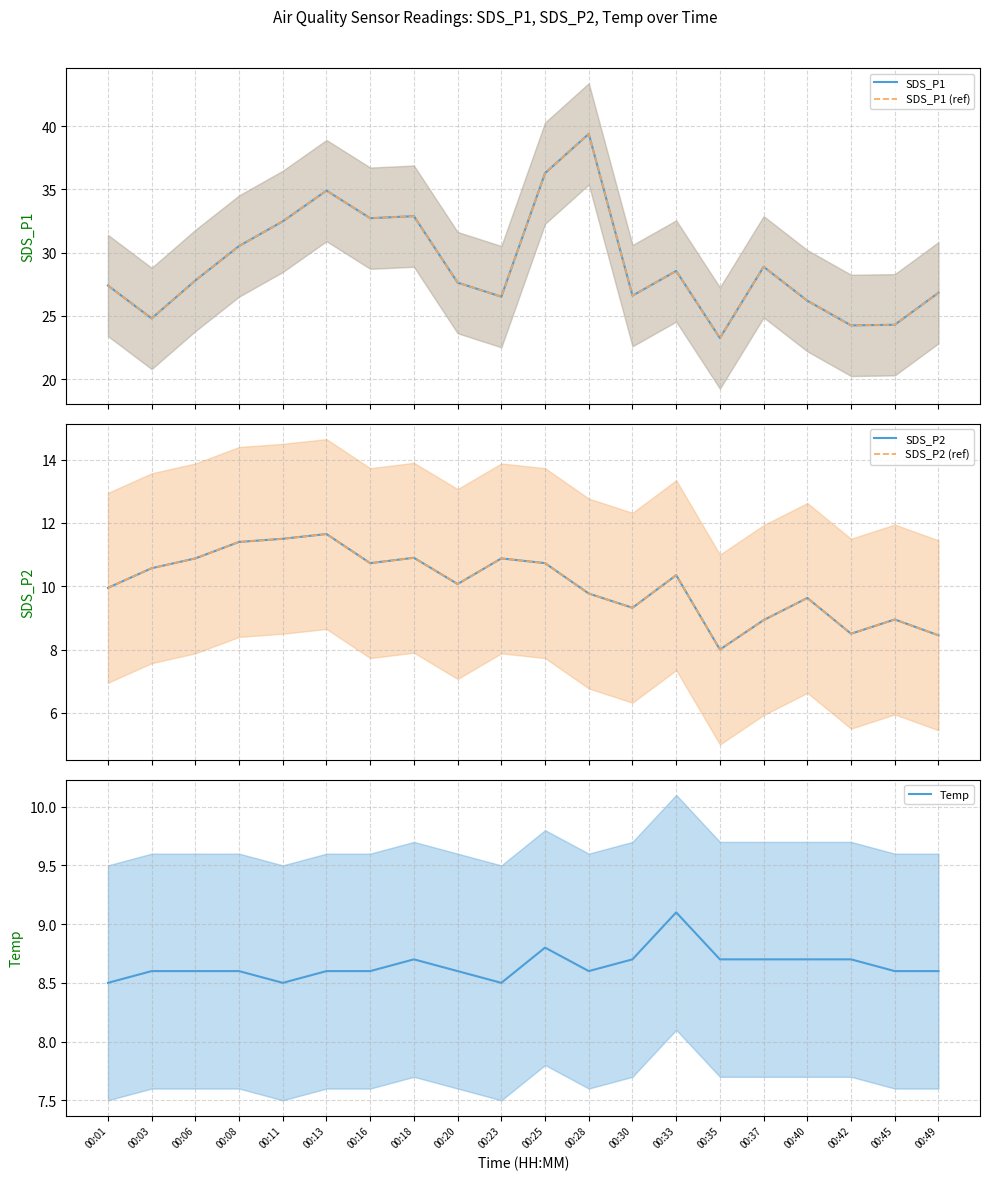

Which label corresponds to the smallest value in the chart?

00:35